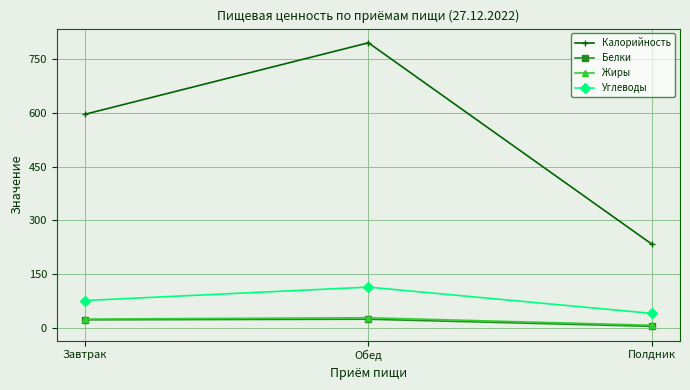

The value of Углеводы at Завтрак is 75.8. True or false?

True